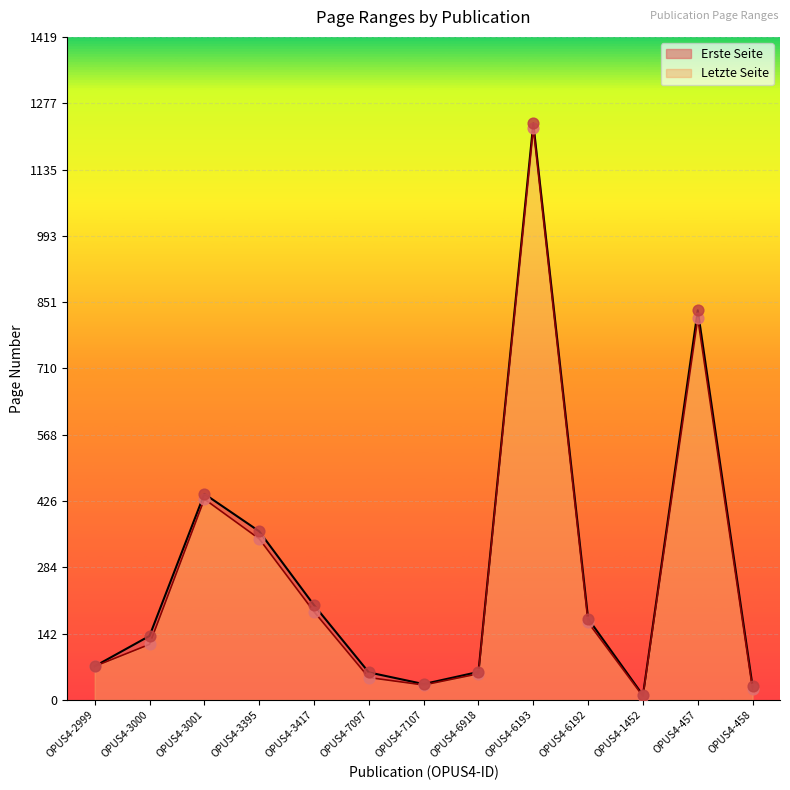

Which series has the largest total across all categories?

Letzte Seite